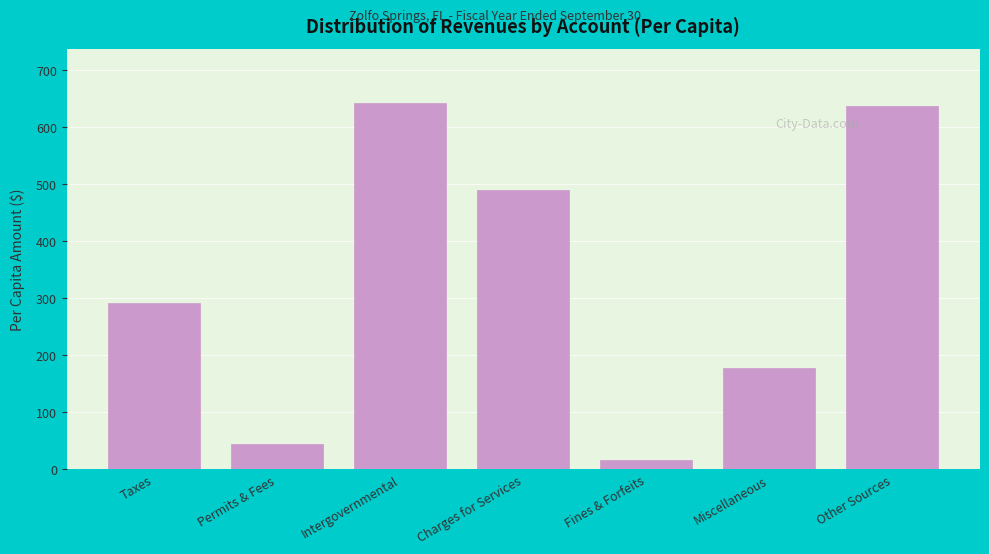

Reading left to right, list all the values displayed in this chart.

Taxes=290.9	Permits & Fees=44.3	Intergovernmental=641.5	Charges for Services=489.5	Fines & Forfeits=15.5	Miscellaneous=177.6	Other Sources=637.2